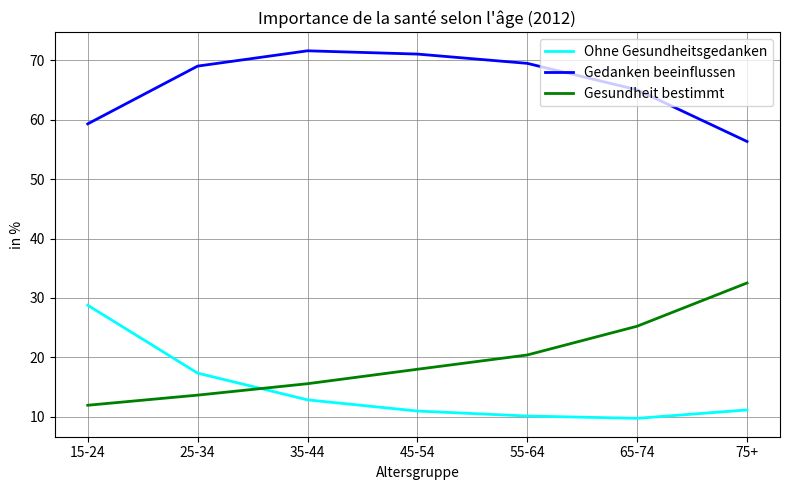

What is the spread (max minus min) of values at 65-74?

55.3